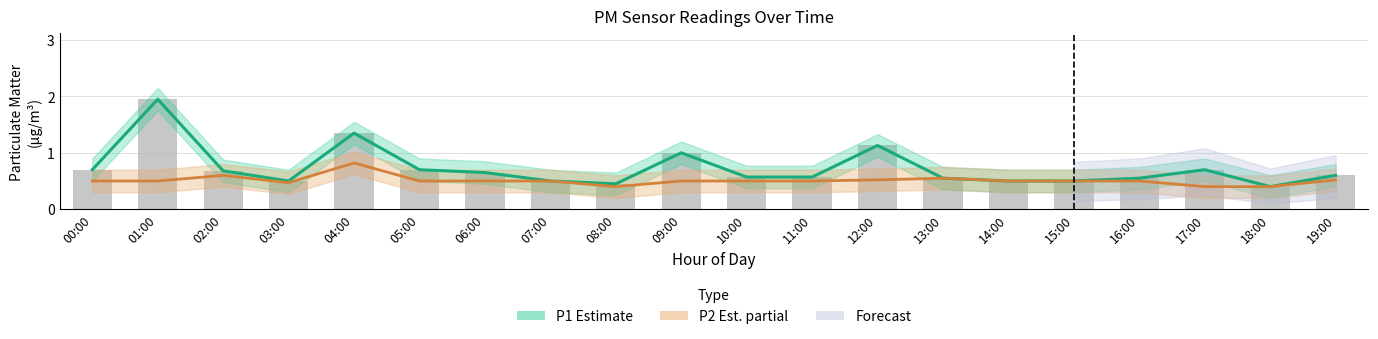

What is the smallest value displayed?

0.4